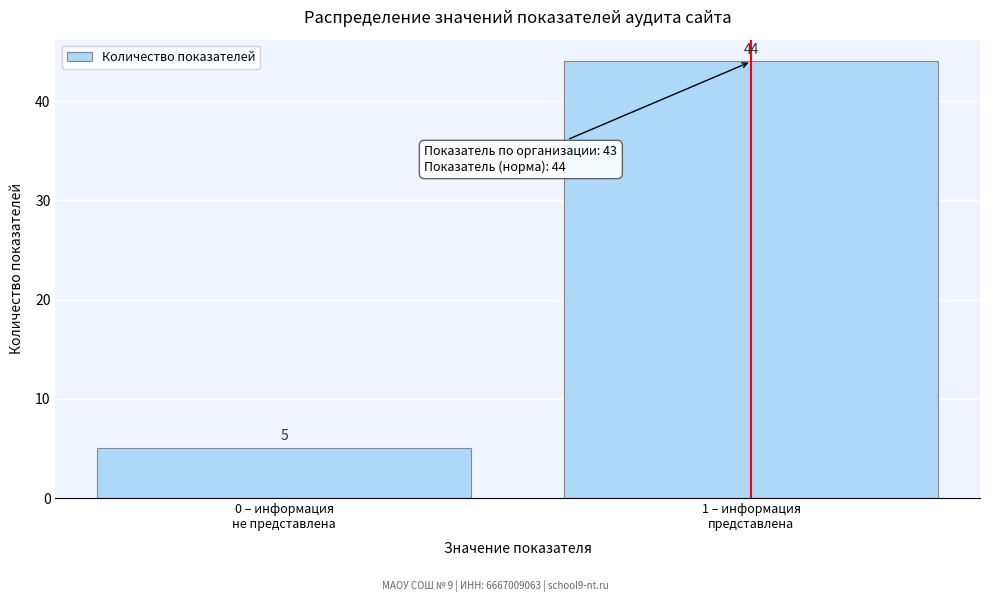

Reading left to right, list all the values displayed in this chart.

5	44